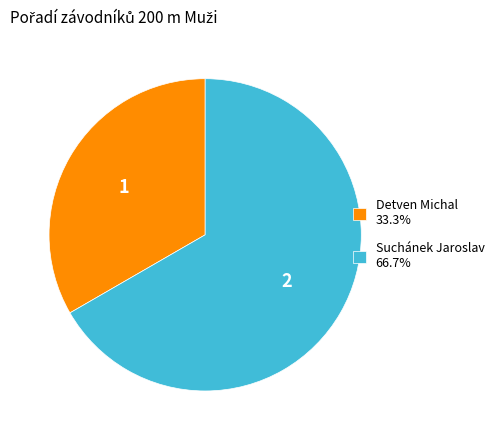

Combined, do Detven Michal and Suchánek Jaroslav account for over 50%?

Yes